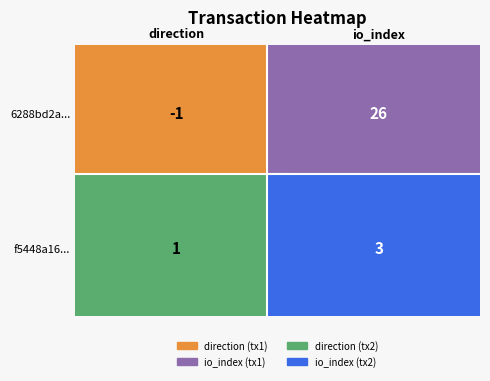

What is the minimum value for f5448a16e0b141f231f35946a9b5f73b40d3c70?

1